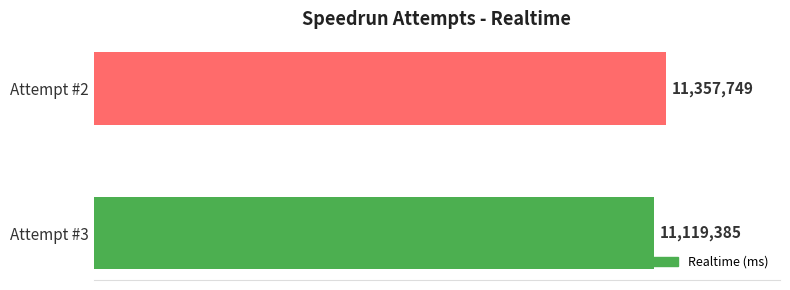

Does the chart contain any negative values?

No